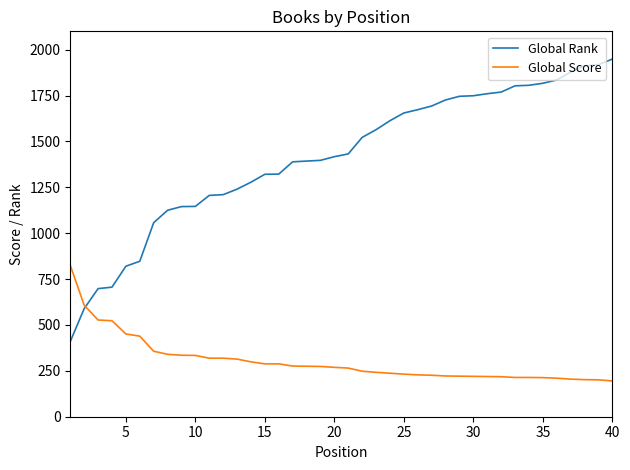

Which series has the widest spread of values?

Global Rank